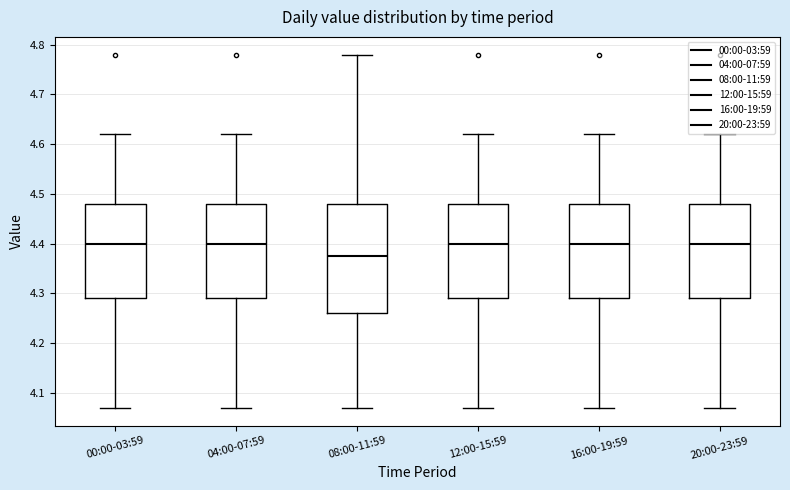

Reading left to right, read every box against the y-axis: the position of its median line, the range the box covers, and the ends of its whiskers. The values are not printed on the chart, so give them approximately, as read against the axis.

00:00-03:59: median 4.40, box 4.29 to 4.48, whiskers 4.07 to 4.62
04:00-07:59: median 4.40, box 4.29 to 4.48, whiskers 4.07 to 4.62
08:00-11:59: median 4.38, box 4.26 to 4.48, whiskers 4.07 to 4.78
12:00-15:59: median 4.40, box 4.29 to 4.48, whiskers 4.07 to 4.62
16:00-19:59: median 4.40, box 4.29 to 4.48, whiskers 4.07 to 4.62
20:00-23:59: median 4.40, box 4.29 to 4.48, whiskers 4.07 to 4.62